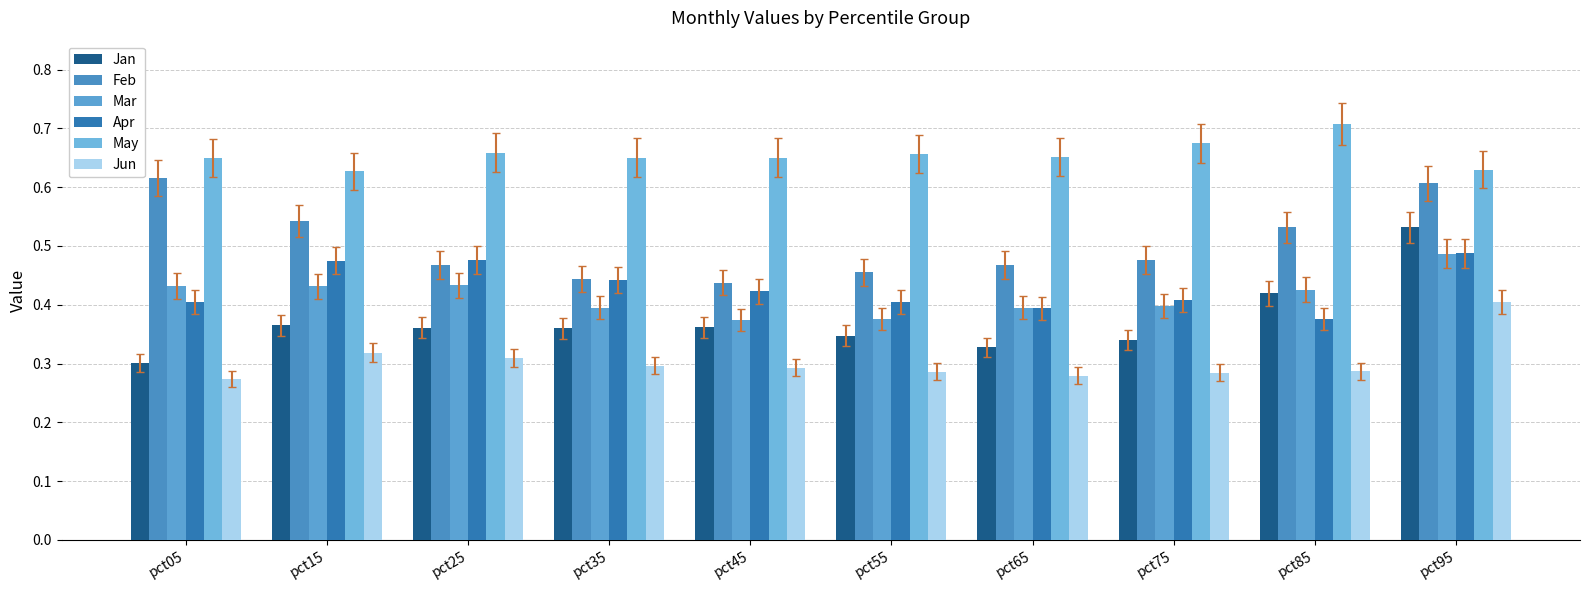

Which category has the lowest value in the Apr series?

pct85